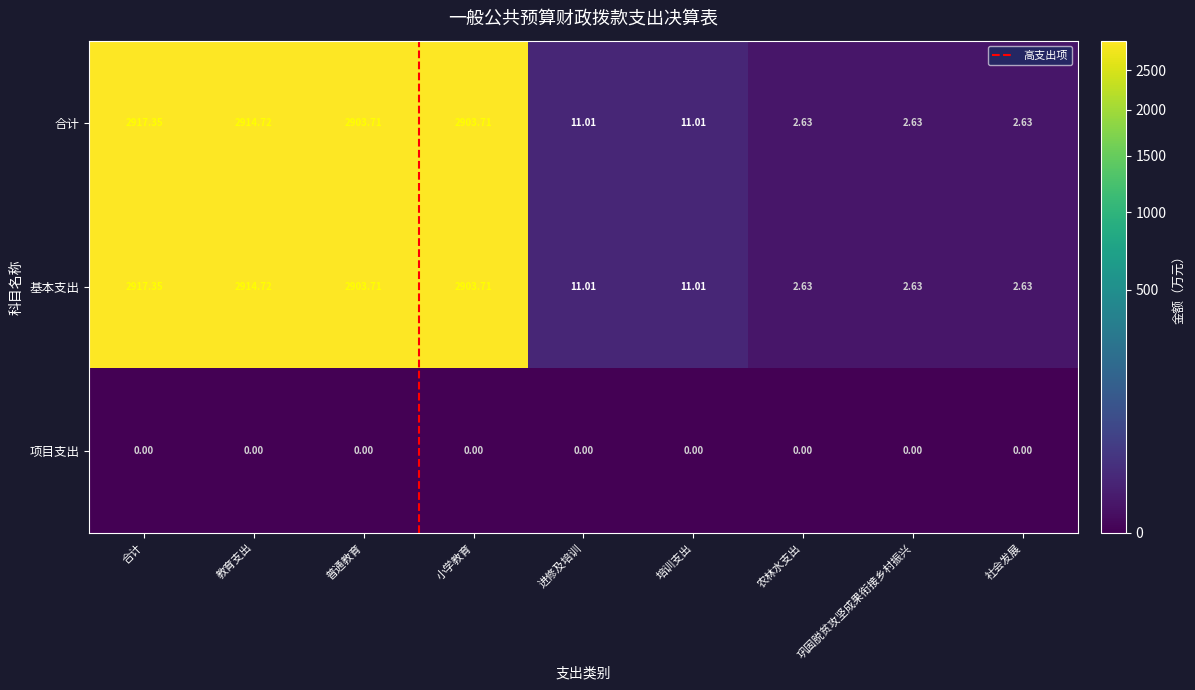

Is the value of 项目支出 at 培训支出 greater than the value of 基本支出 at 农林水支出?

No